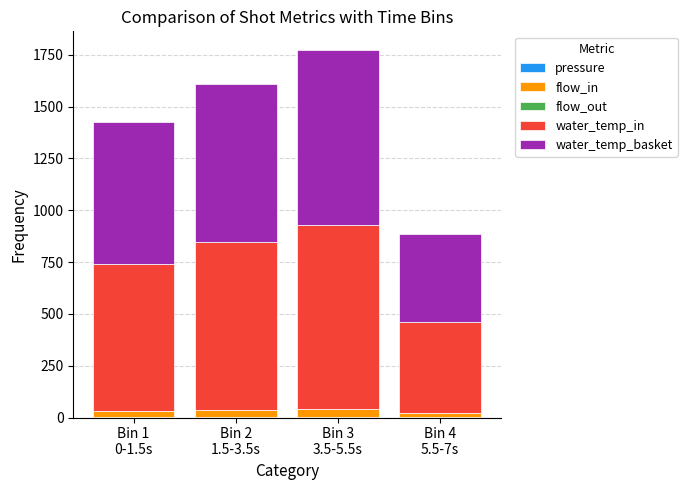

Are the bars grouped side by side (vs. stacked)?

No